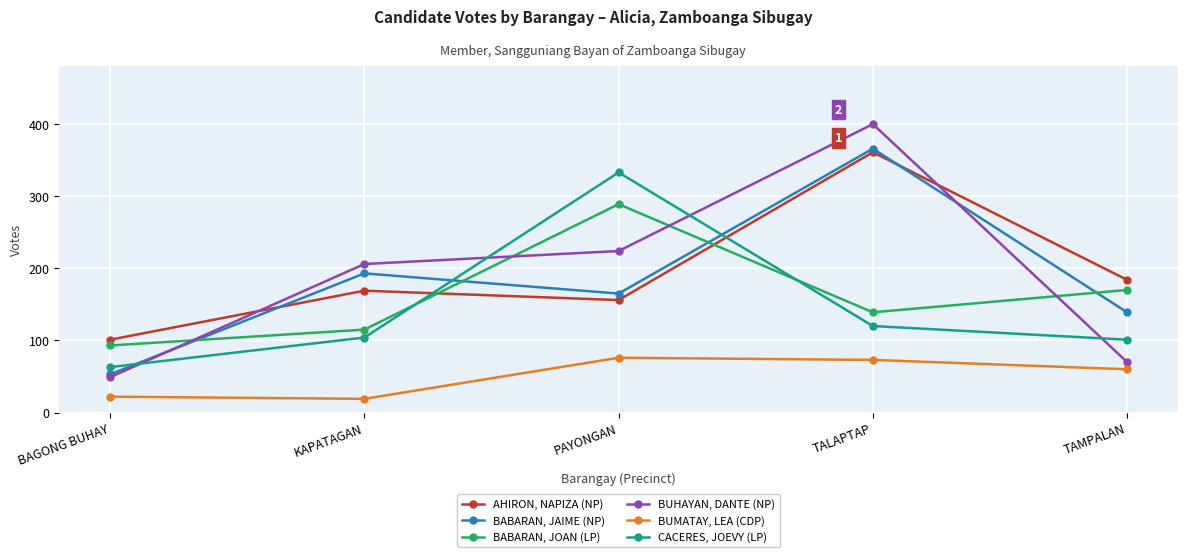

The CACERES, JOEVY (LP) series shows 104 at KAPATAGAN. True or false?

True